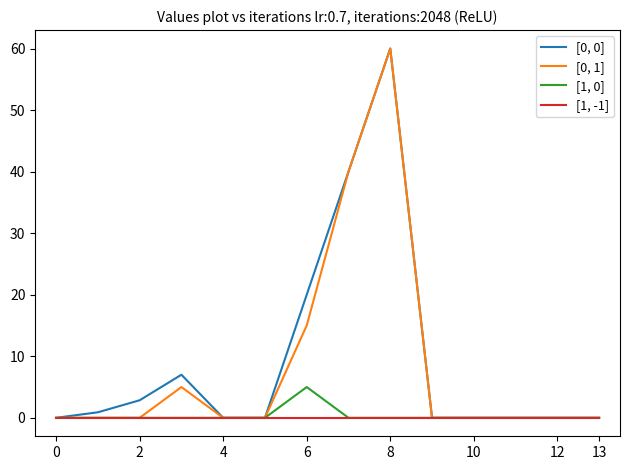

What is the maximum value shown in the chart?

60.0